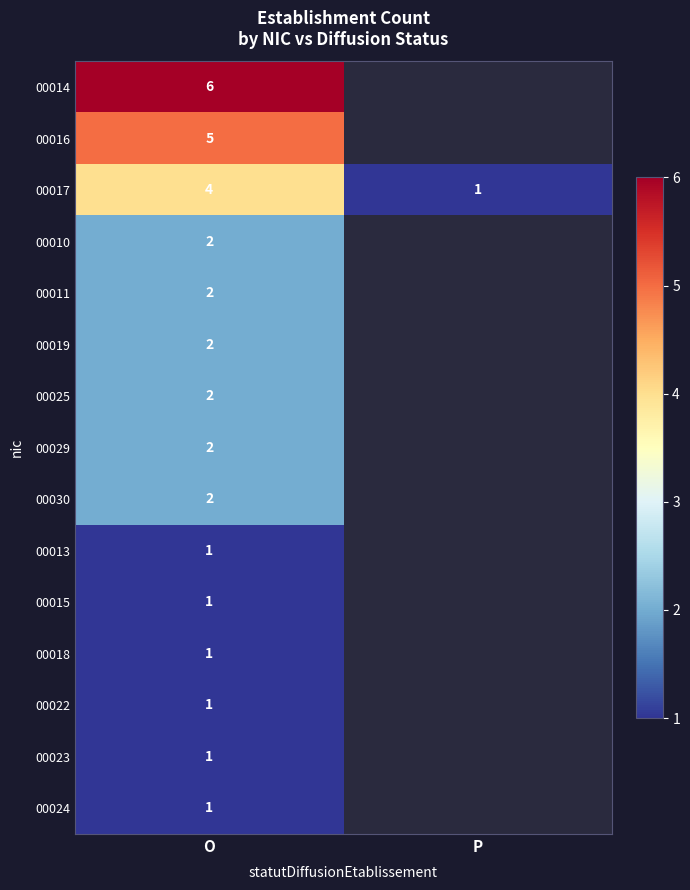

The 00025 series shows 1 at O. True or false?

False